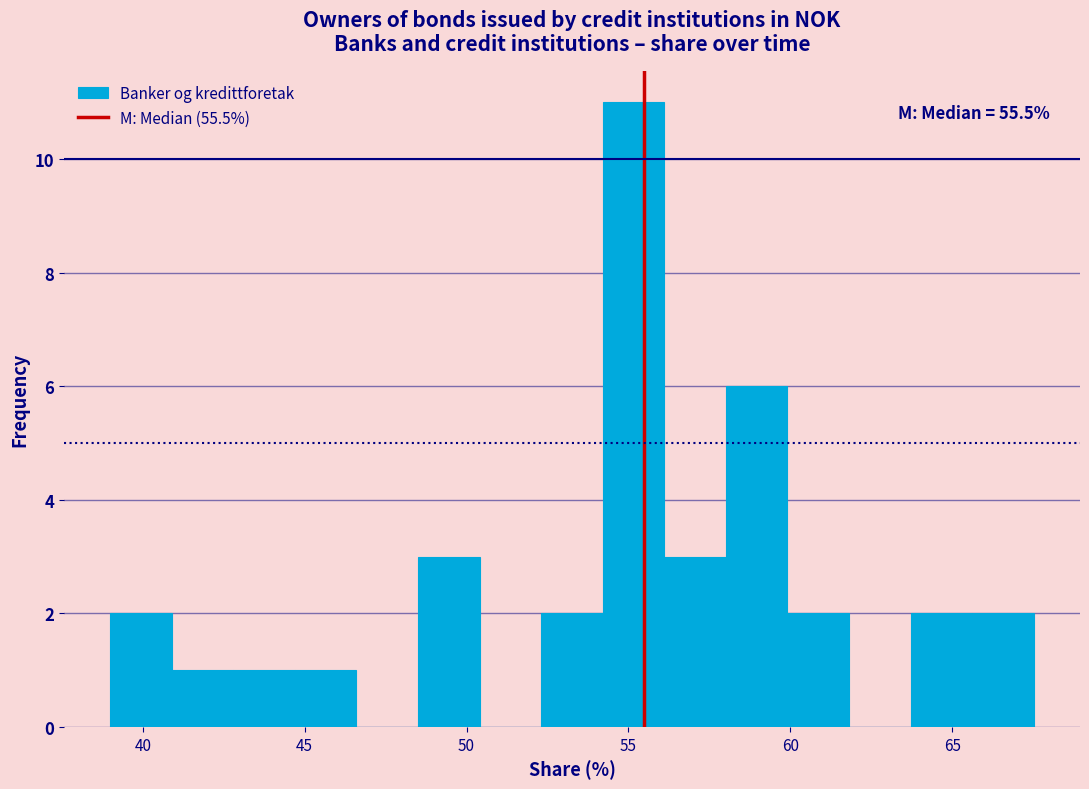

Read against the x-axis, roughly where is the centre of the tallest bar?

55.0